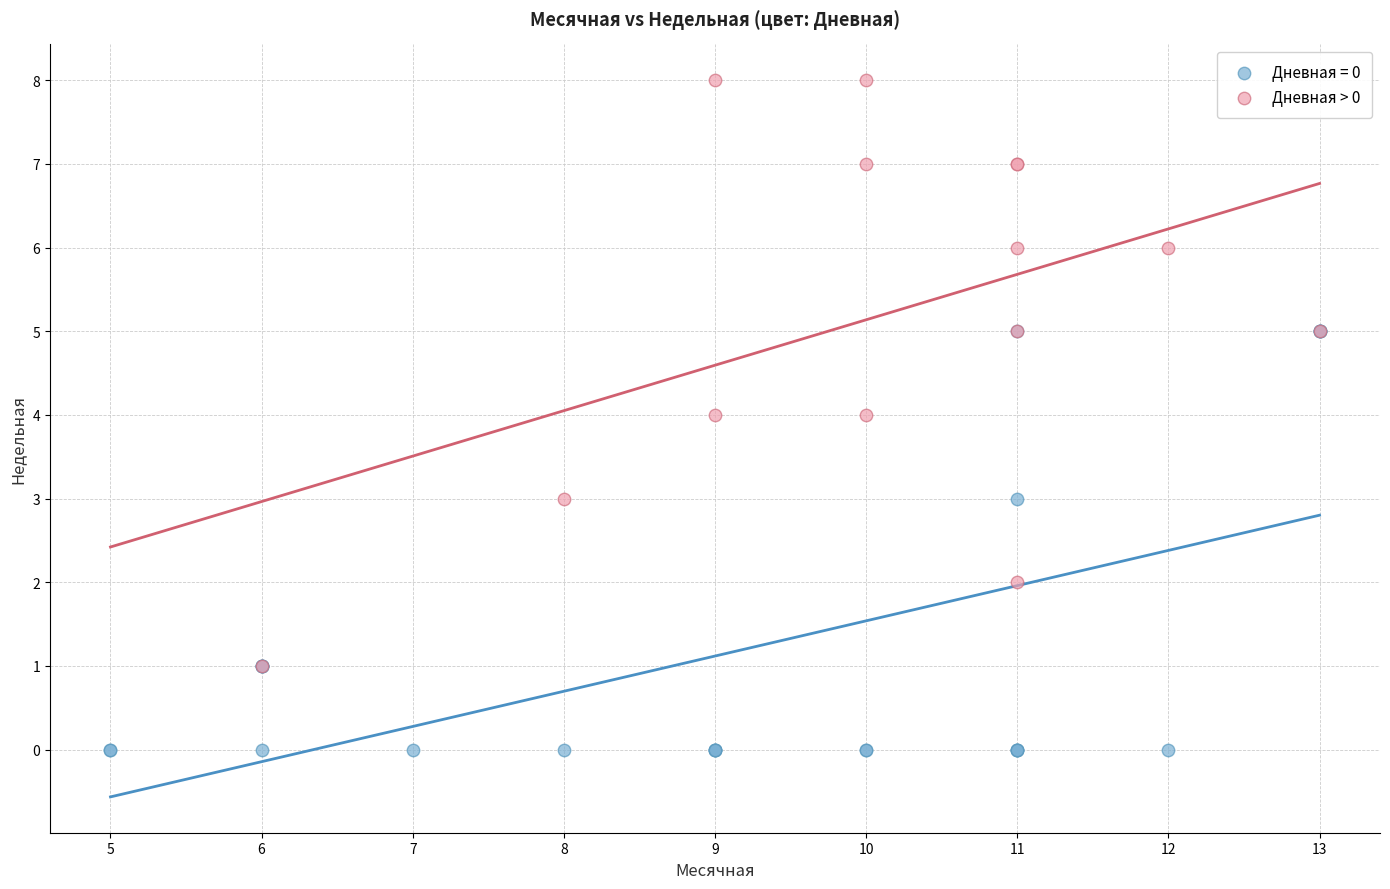

Which series contains the lowest Y value?

Дневная = 0